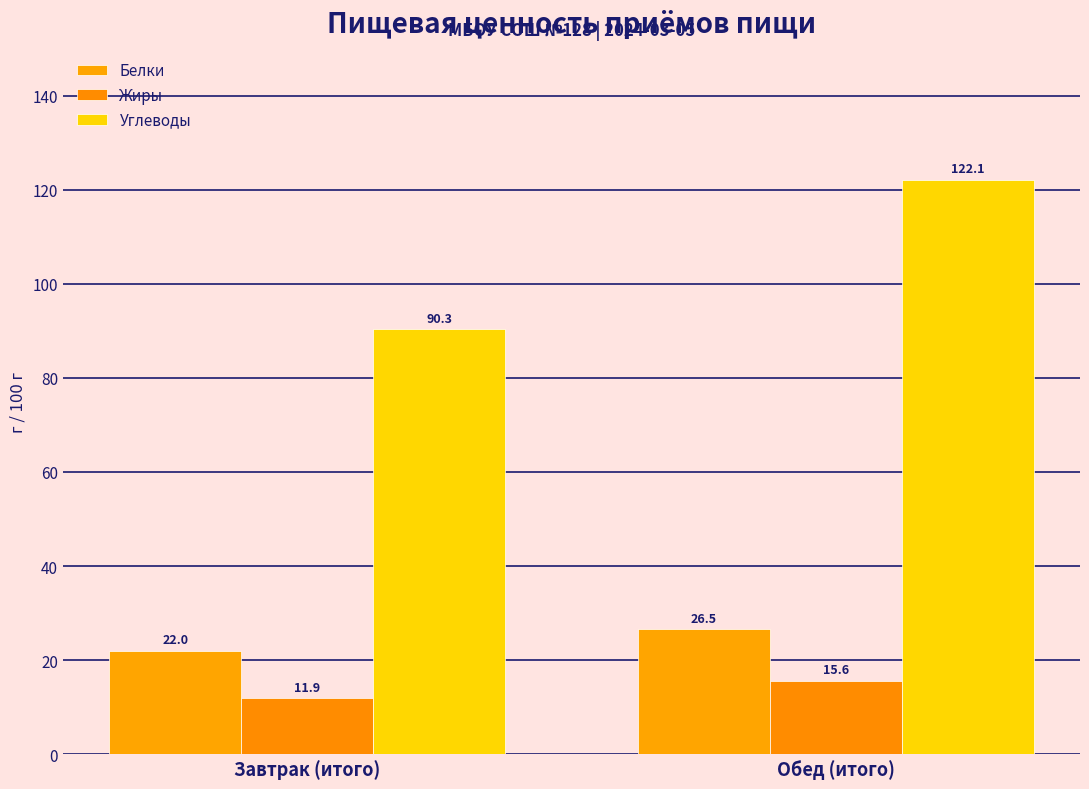

Reading left to right, list all the values displayed in this chart.

Белки: Завтрак (итого)=22.0	Обед (итого)=26.5
Жиры: Завтрак (итого)=11.9	Обед (итого)=15.6
Углеводы: Завтрак (итого)=90.3	Обед (итого)=122.1